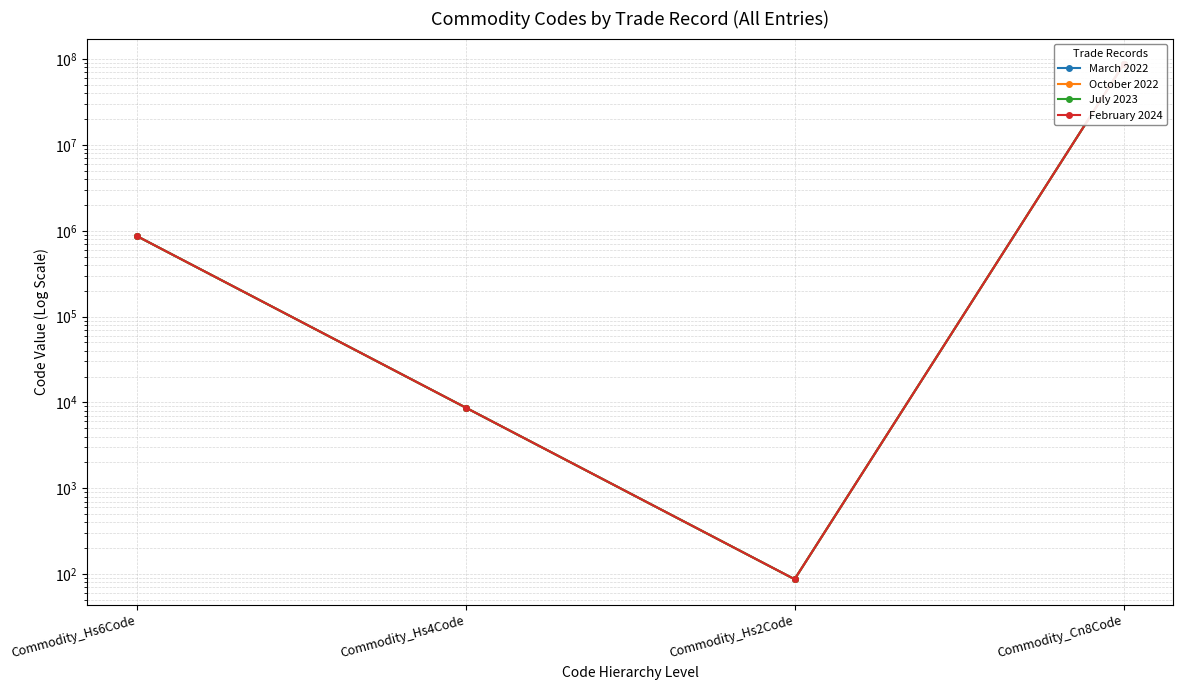

Reading left to right, list all the values displayed in this chart.

March 2022: Commodity_Hs6Code=870892	Commodity_Hs4Code=8708	Commodity_Hs2Code=87	Commodity_Cn8Code=87089299
October 2022: Commodity_Hs6Code=870892	Commodity_Hs4Code=8708	Commodity_Hs2Code=87	Commodity_Cn8Code=87089299
July 2023: Commodity_Hs6Code=870892	Commodity_Hs4Code=8708	Commodity_Hs2Code=87	Commodity_Cn8Code=87089299
February 2024: Commodity_Hs6Code=870892	Commodity_Hs4Code=8708	Commodity_Hs2Code=87	Commodity_Cn8Code=87089299